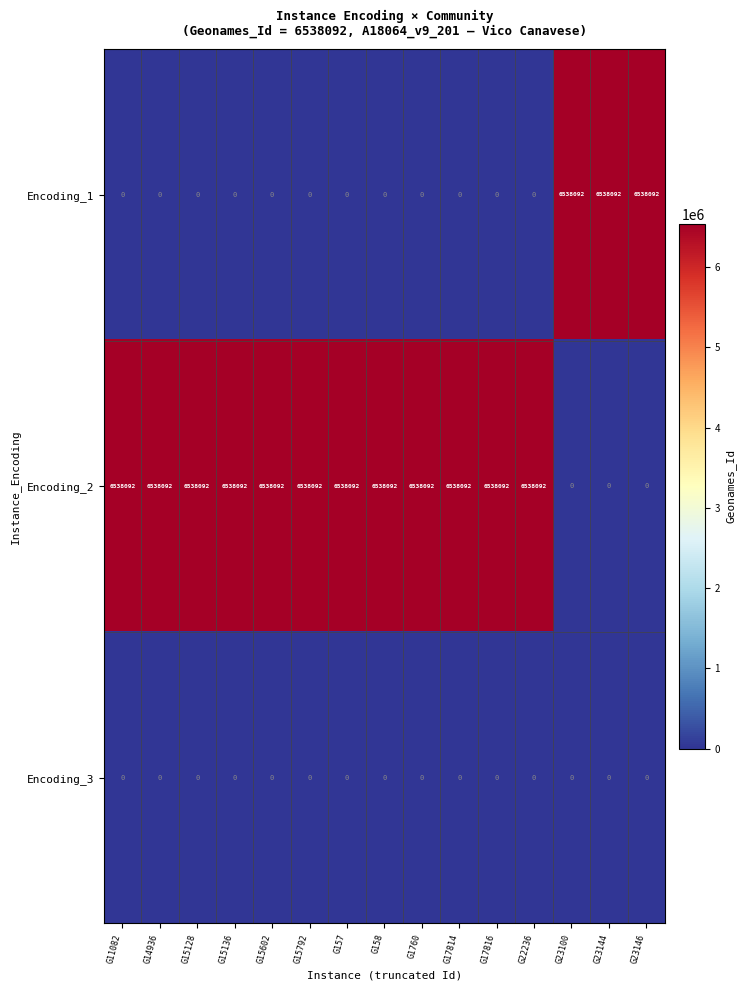

The value of Encoding_3 at G15602 is 0. True or false?

True